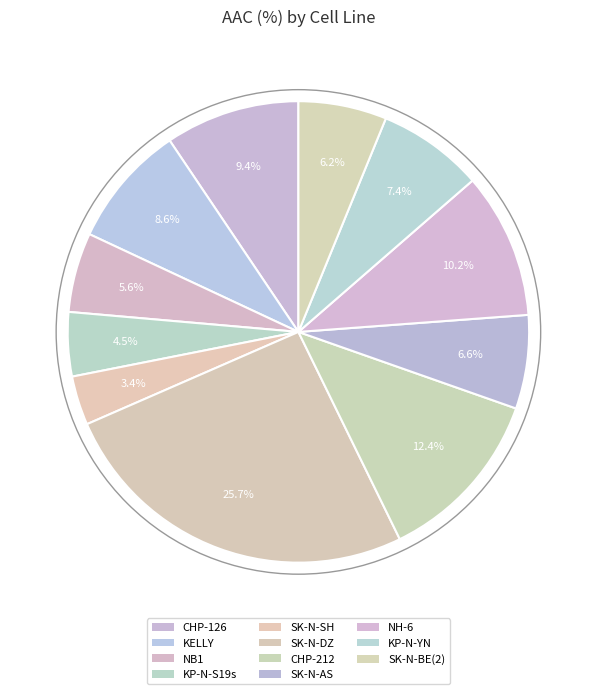

How many slices are in this pie chart?

11